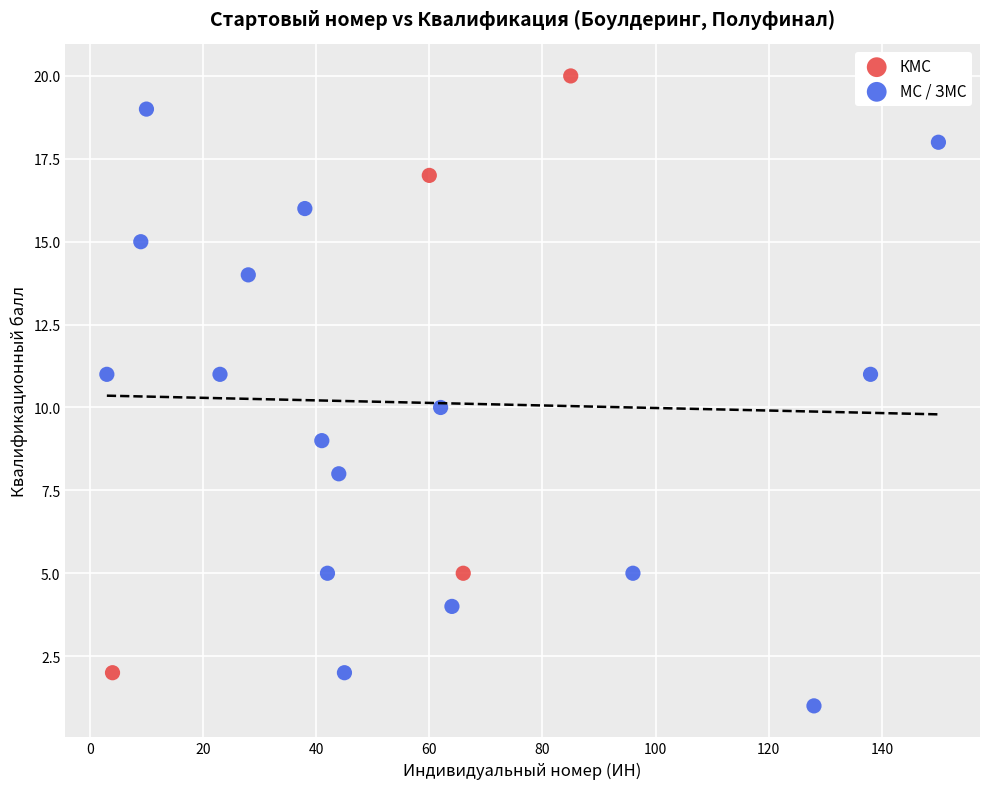

Which series contains the highest Y value?

КМС